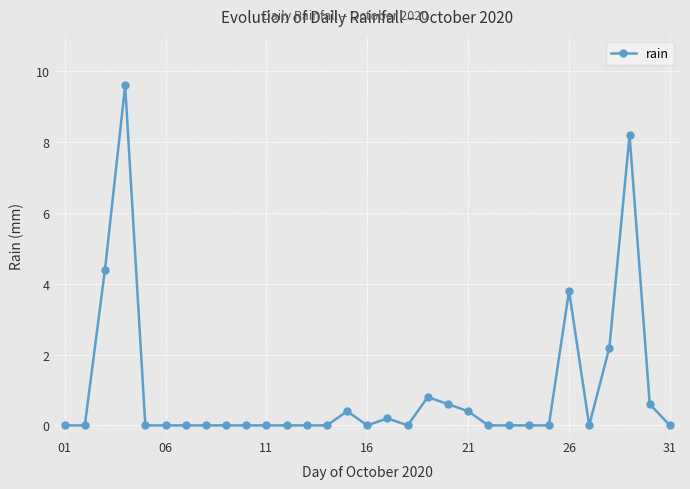

What is the value of the 21st point from the left?

0.4